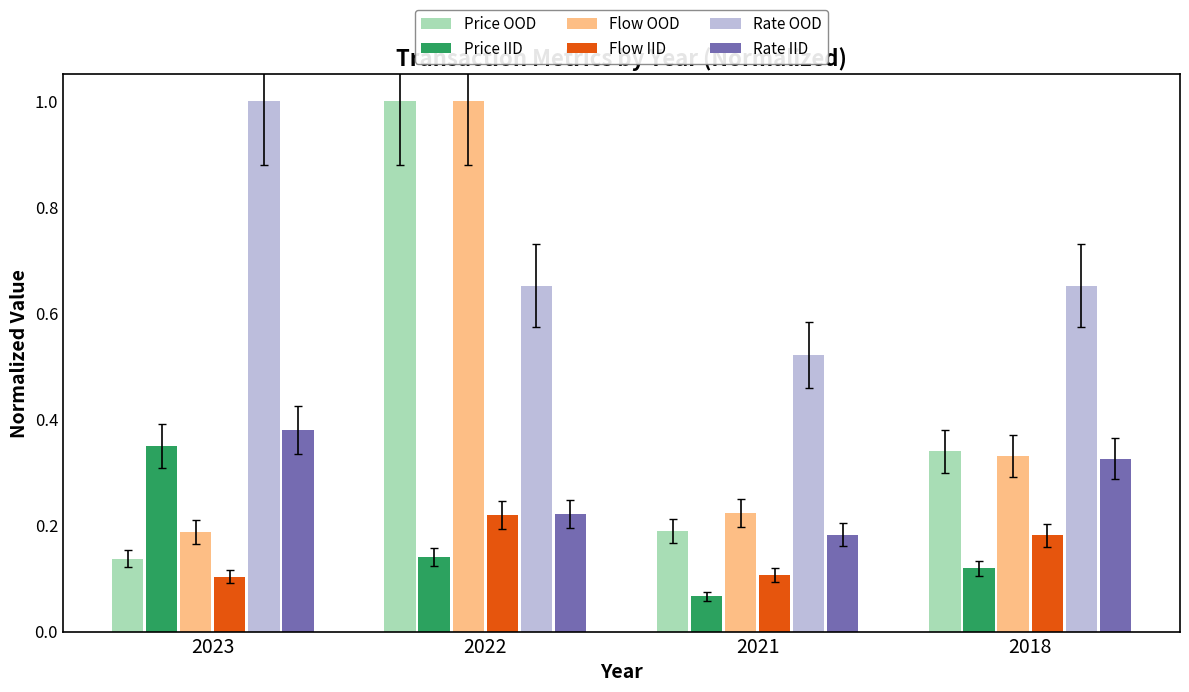

What is the sum of all Price OOD values?

1.7